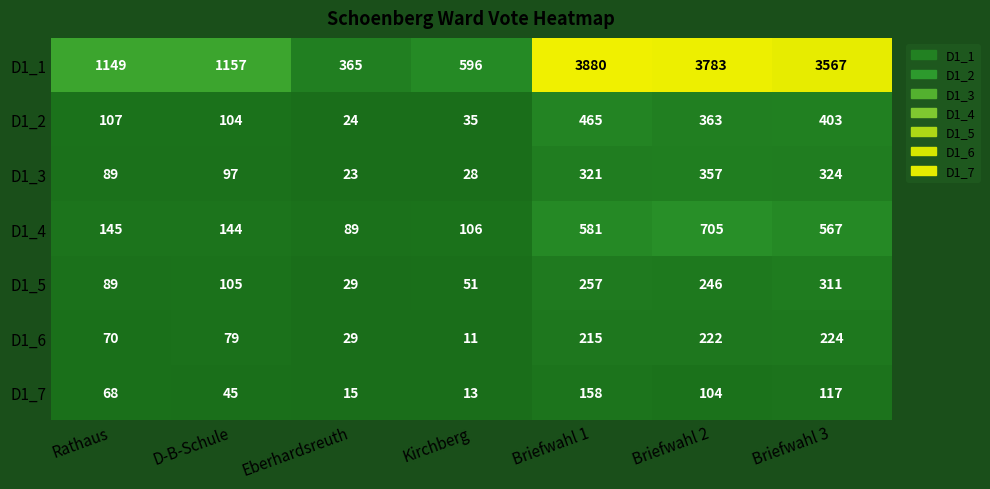

How many data points in D1_3 are less than 97?

3